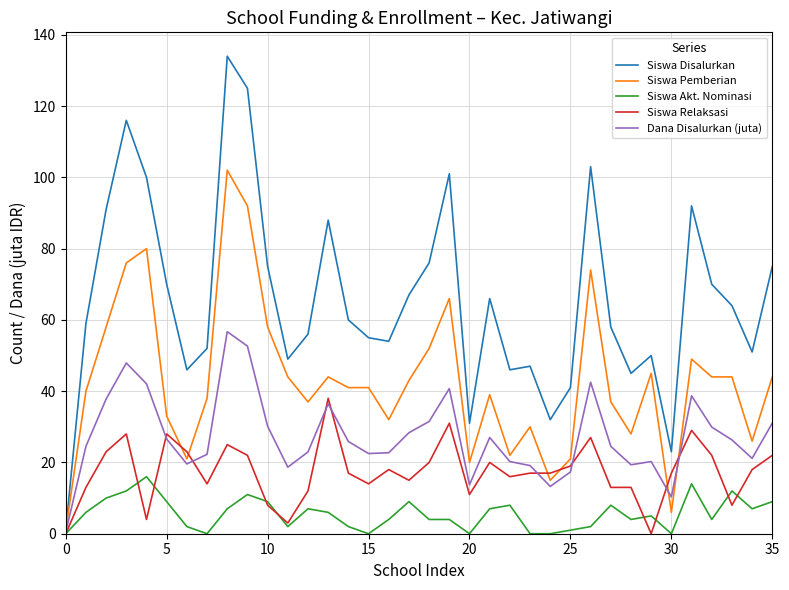

How many distinct data groups are displayed?

5